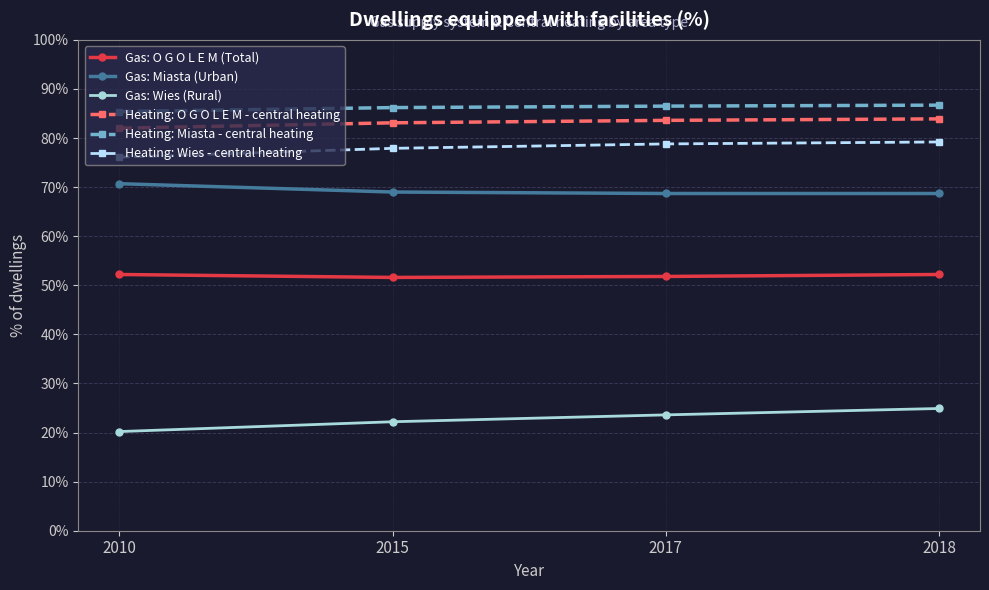

What is the spread (max minus min) of values at 2015?

64.0